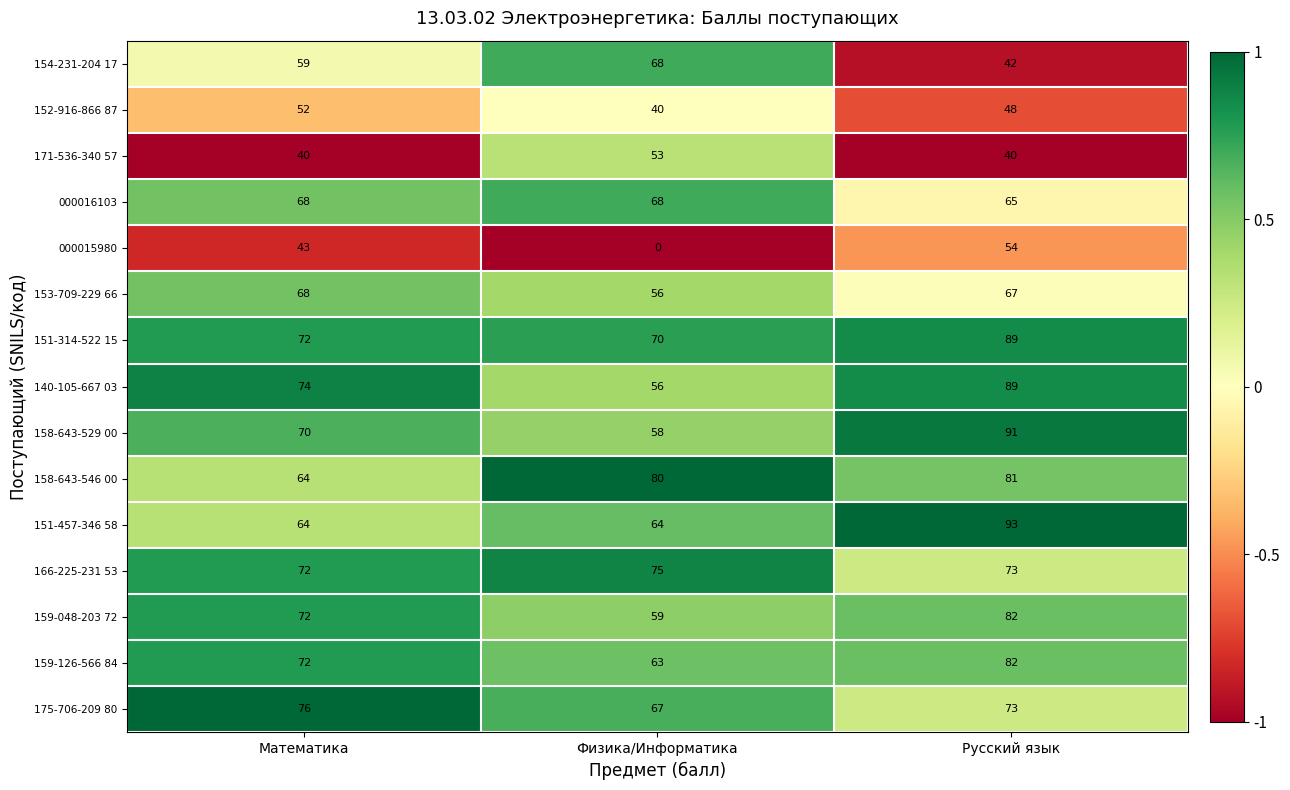

Between Математика and Русский язык, which series saw the biggest shift?

151-457-346 58